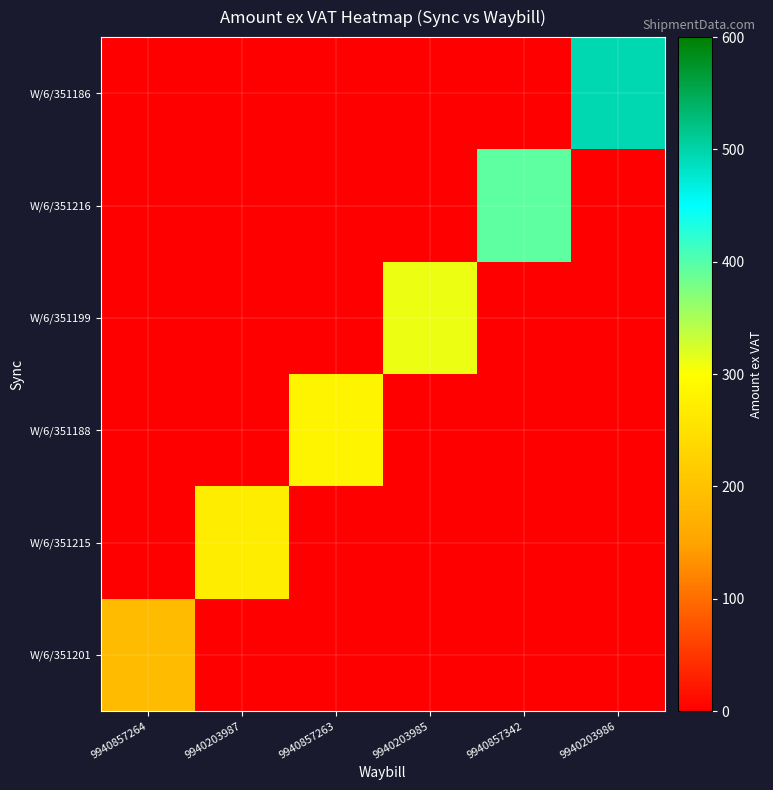

At which category is the sum across all series the highest?

9940203986